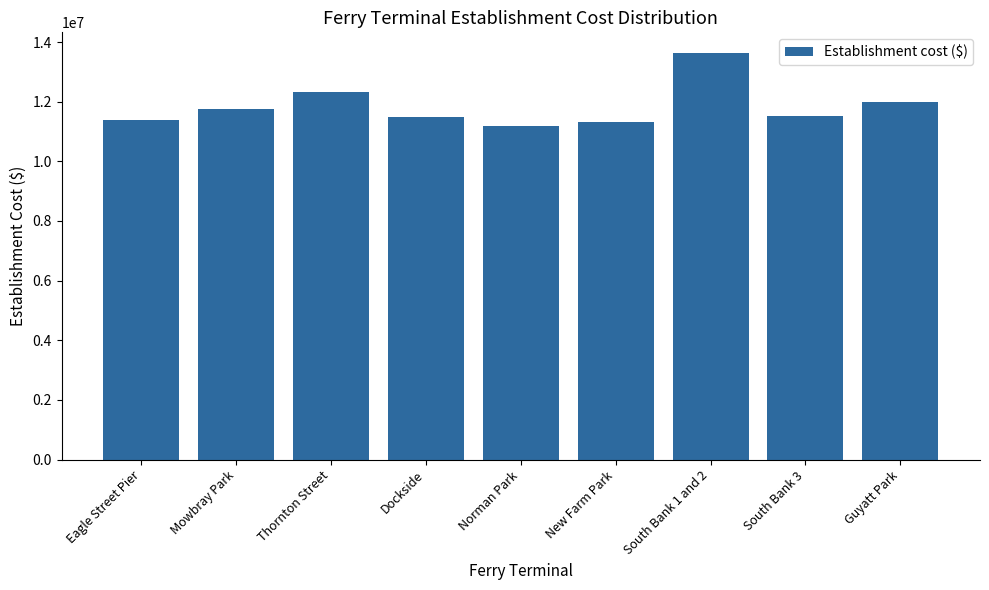

Where is the data nearest to the value 12411131?

Thornton Street